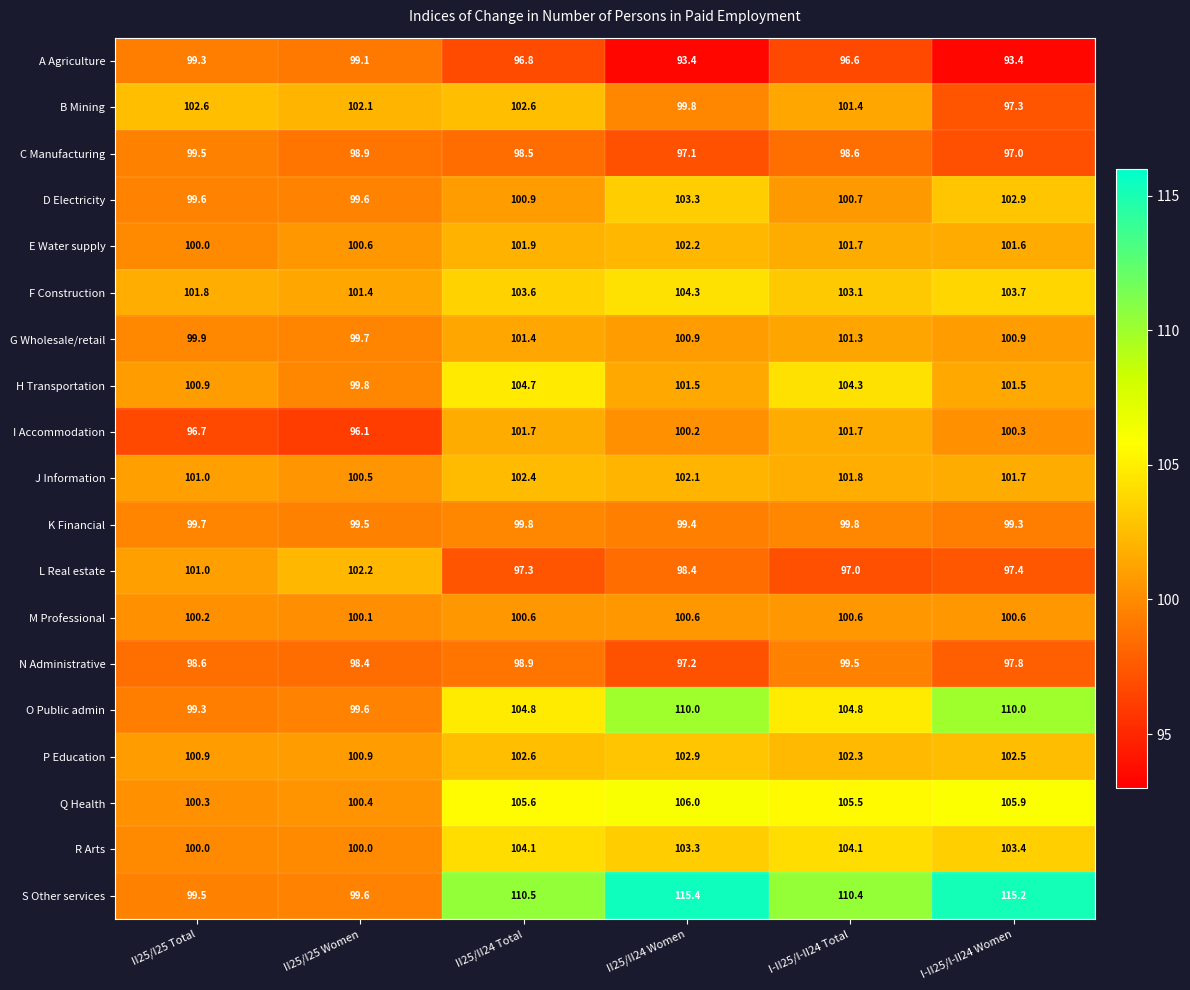

What is the minimum value for H Transportation?

99.8